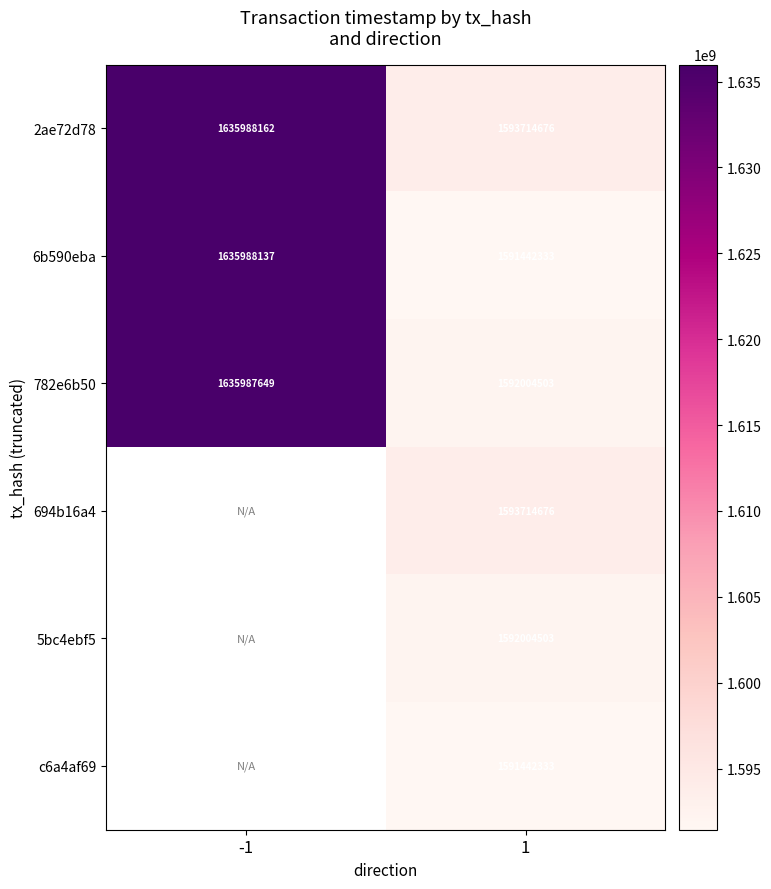

Is the value of c6a4af69 at 1 greater than the value of 6b590eba at -1?

No